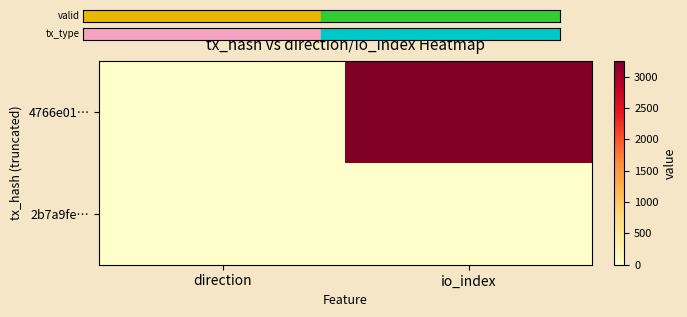

Which series has the widest spread of values?

4766e01…